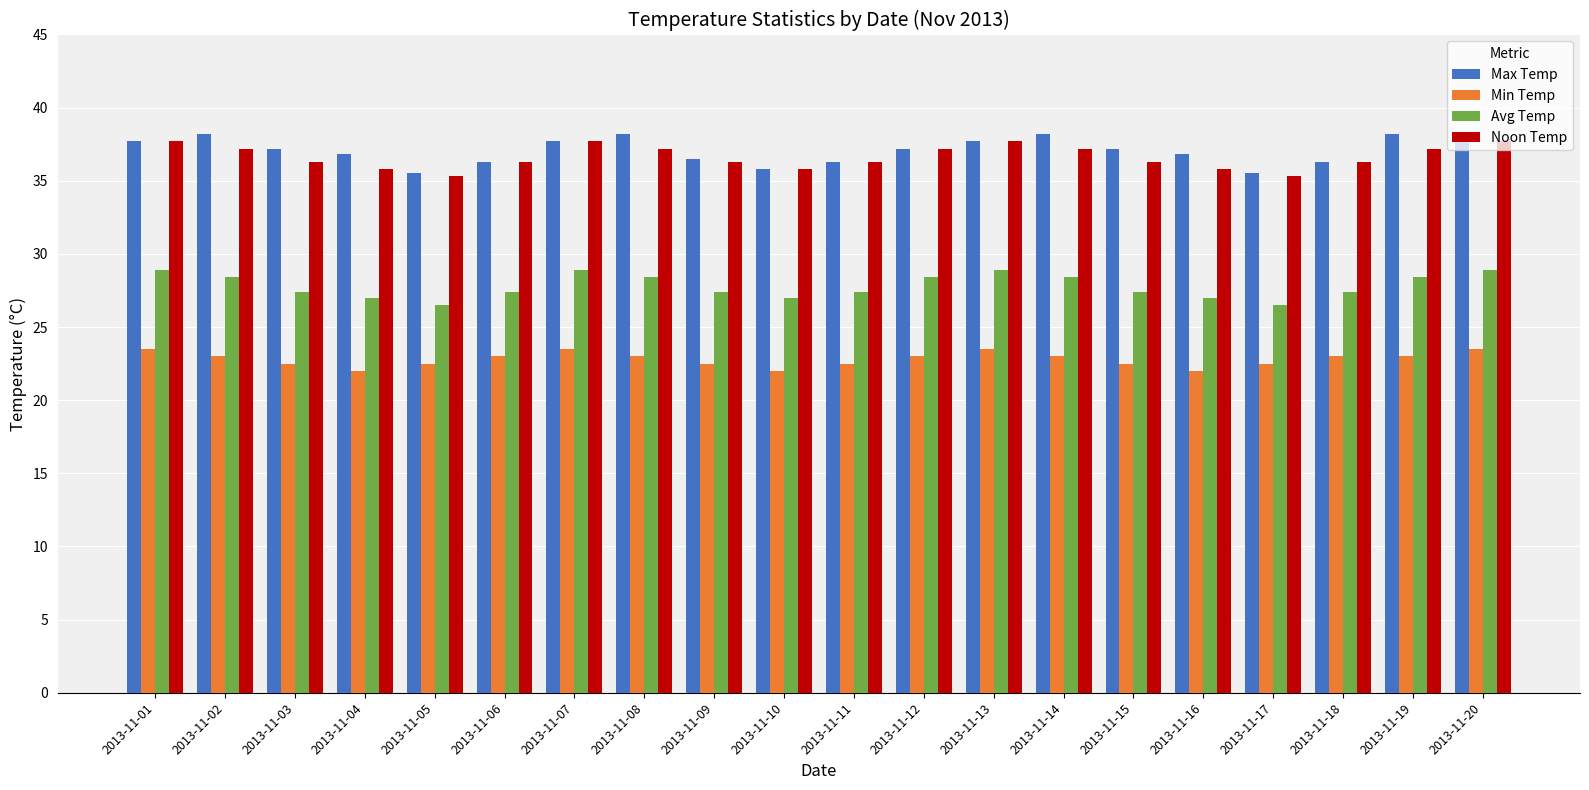

How many values in the Max Temp series are below 37?

9